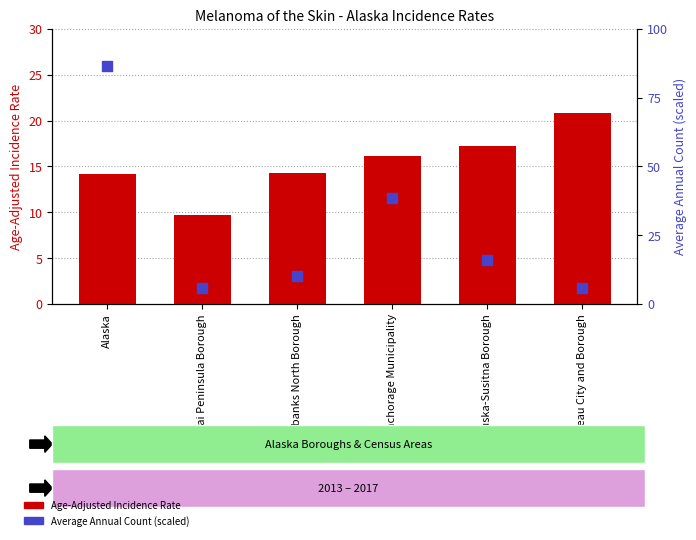

What is the total value across all series at Kenai Peninsula Borough?

15.5